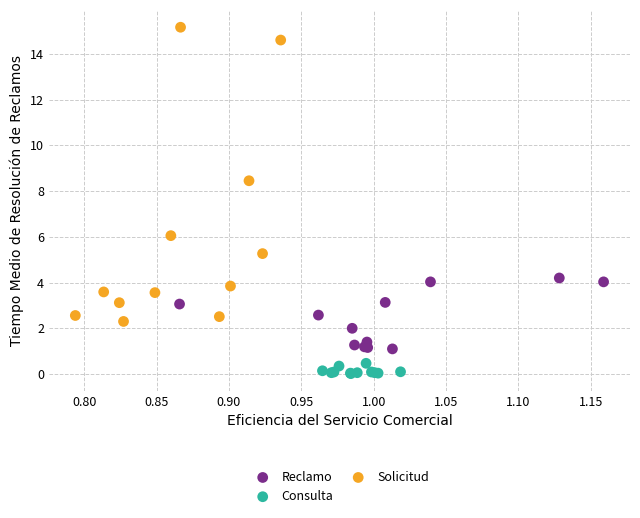

Which series contains the lowest Y value?

Consulta